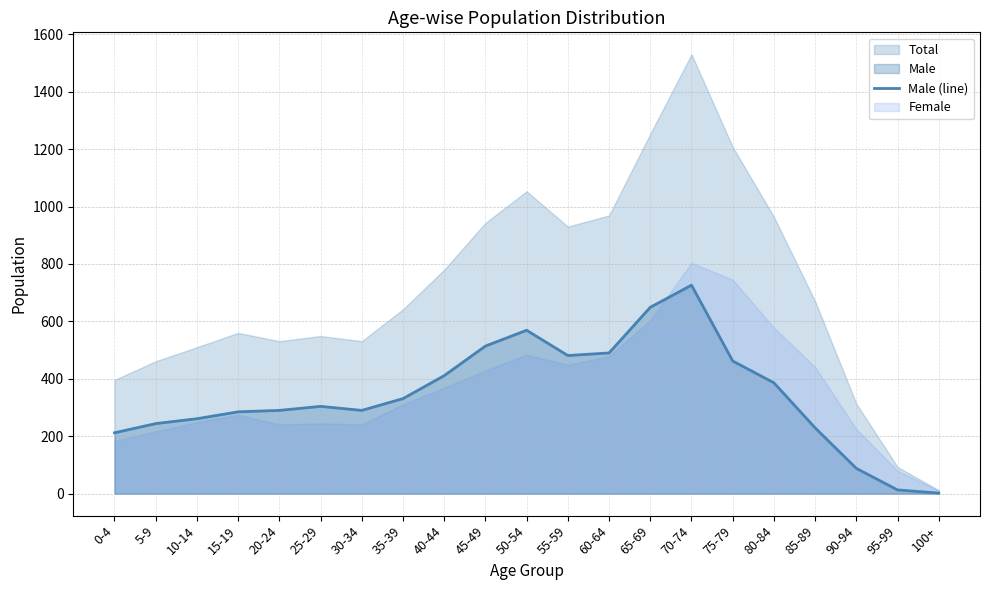

Between 100+ and 30-34, which is larger?

30-34